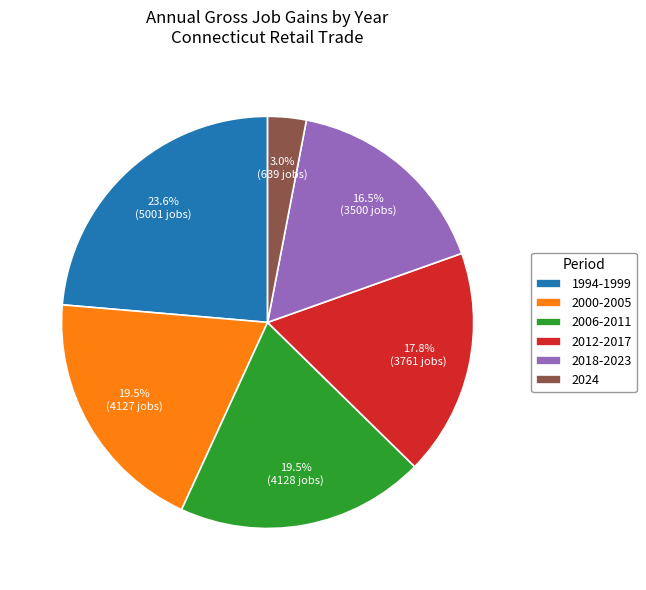

Approximately how many times larger is the value at 2000-2005 compared to 2024?

6.5